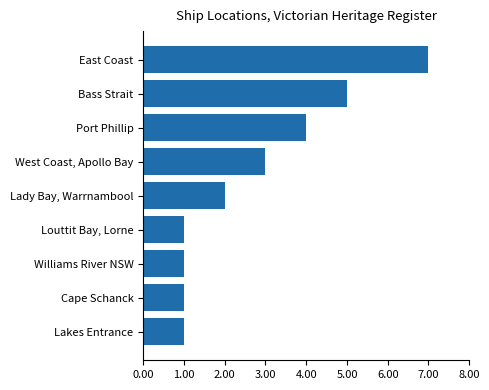

What value does the data have at Port Phillip?

4